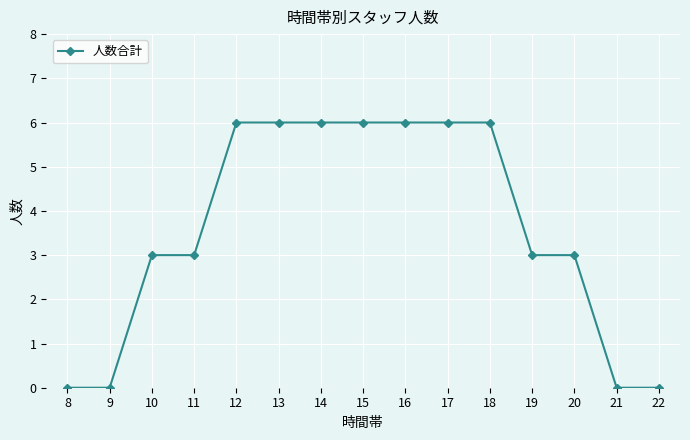

Between 19 and 18, which is larger?

18